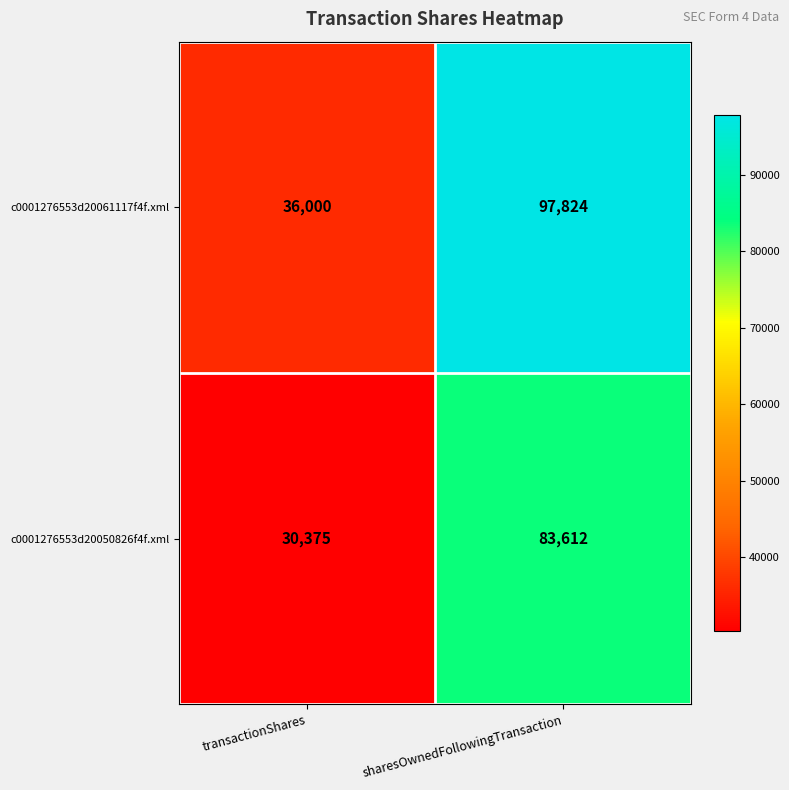

What is the difference between the c0001276553d20050826f4f.xml values at transactionShares and sharesOwnedFollowingTransaction?

53237